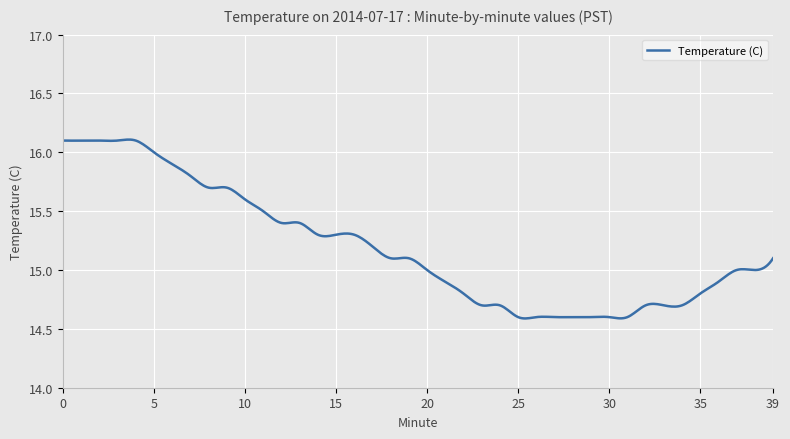

How many lines are shown in the chart?

1